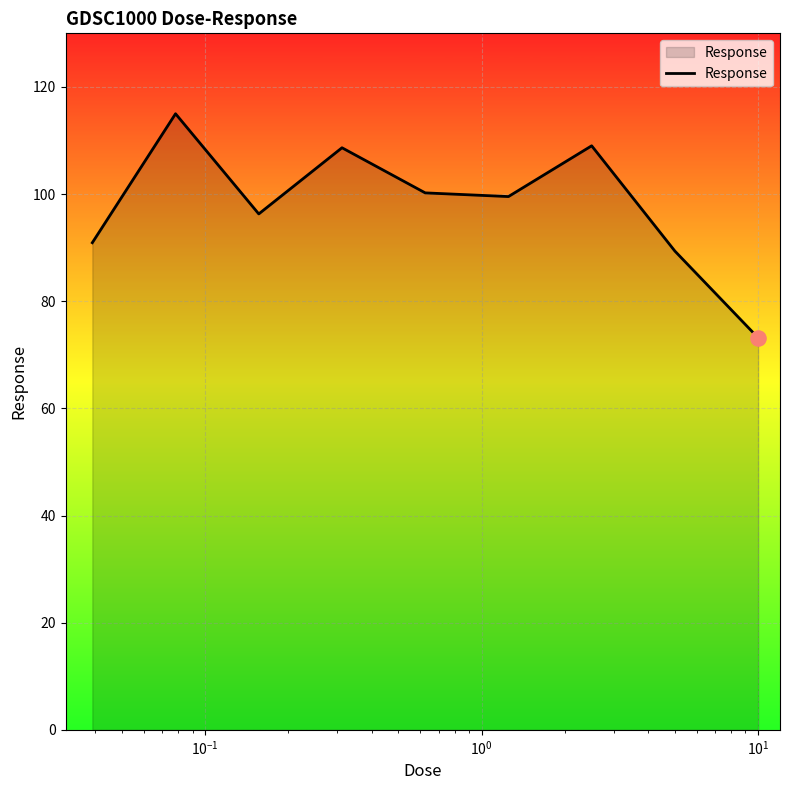

What is the difference between the maximum and minimum values?

41.8